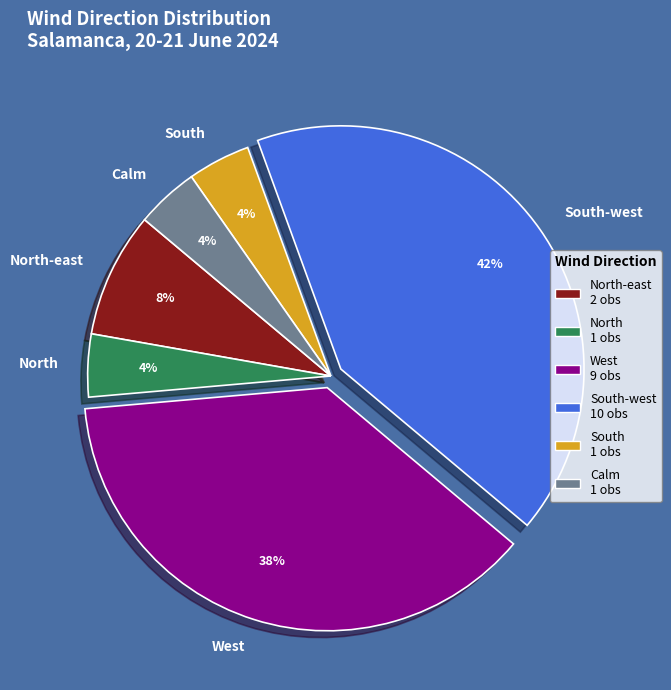

How many slices are in this pie chart?

6